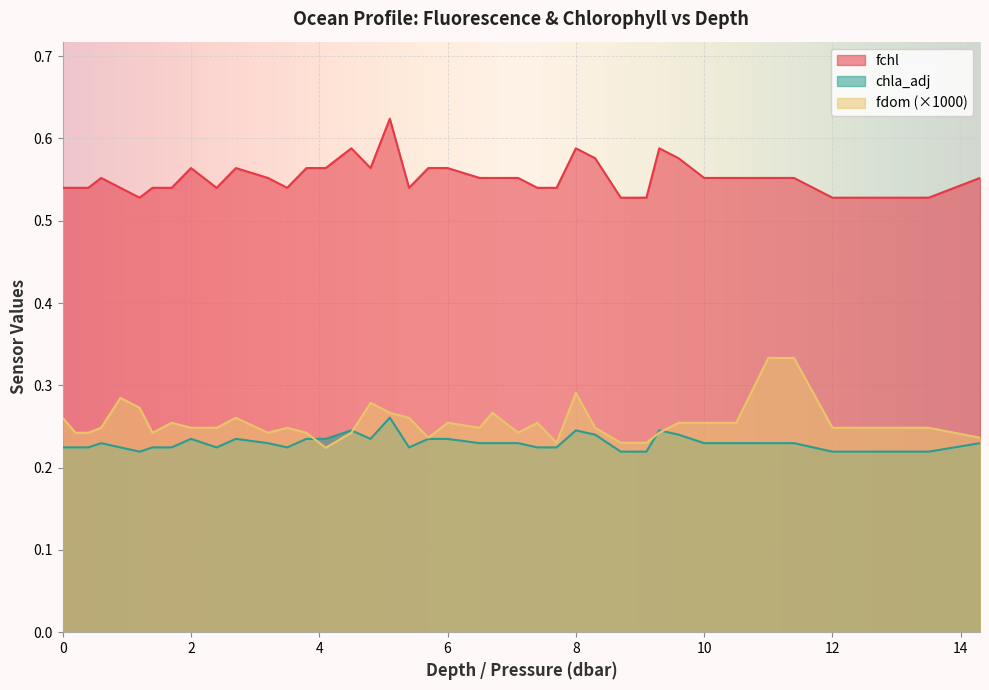

Reading right to left, transcribe all the data shown in this chart.

fchl: 0.6	0.5	0.5	0.5	0.6	0.6	0.6	0.6	0.6	0.6	0.5	0.5	0.6	0.6	0.5	0.5	0.6	0.6	0.6	0.6	0.6	0.5	0.6	0.6	0.6	0.6	0.6	0.5	0.6	0.6	0.5	0.6	0.5	0.5	0.5	0.5	0.6	0.5	0.5	0.5
chla_adj: 0.2	0.2	0.2	0.2	0.2	0.2	0.2	0.2	0.2	0.2	0.2	0.2	0.2	0.2	0.2	0.2	0.2	0.2	0.2	0.2	0.2	0.2	0.3	0.2	0.2	0.2	0.2	0.2	0.2	0.2	0.2	0.2	0.2	0.2	0.2	0.2	0.2	0.2	0.2	0.2
fdom: 0.2	0.2	0.2	0.2	0.3	0.3	0.3	0.3	0.3	0.2	0.2	0.2	0.2	0.3	0.2	0.3	0.2	0.3	0.2	0.3	0.2	0.3	0.3	0.3	0.2	0.2	0.2	0.2	0.2	0.3	0.2	0.2	0.3	0.2	0.3	0.3	0.2	0.2	0.2	0.3